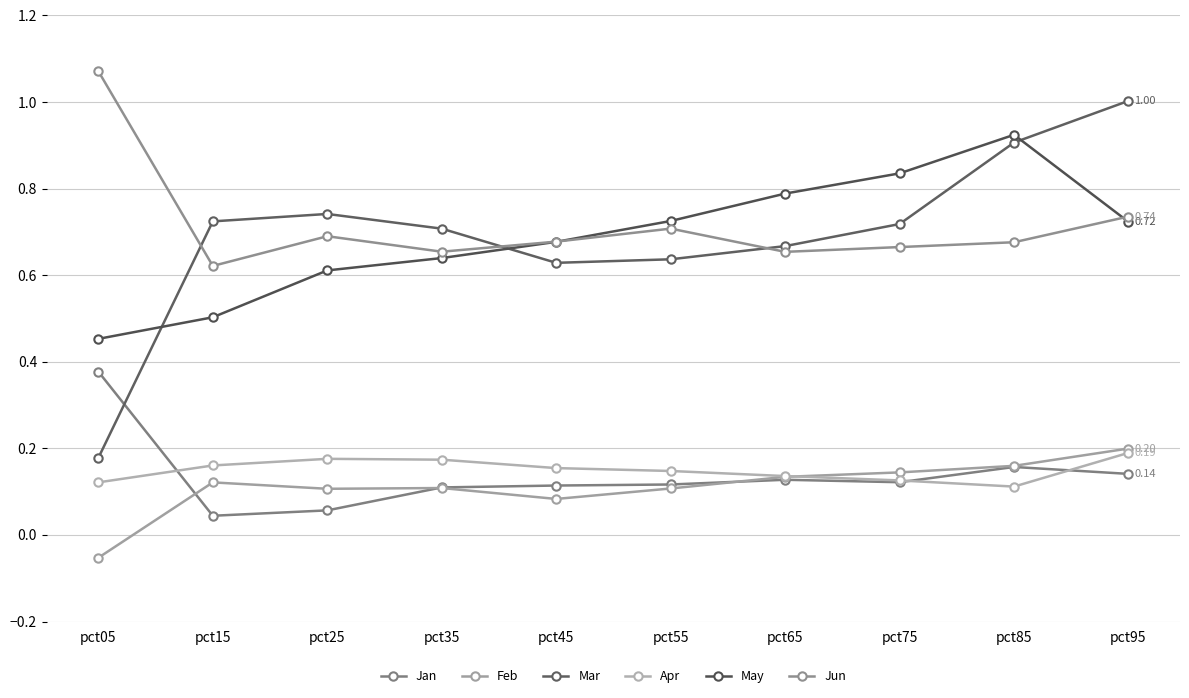

What is the smallest value displayed?

-0.1